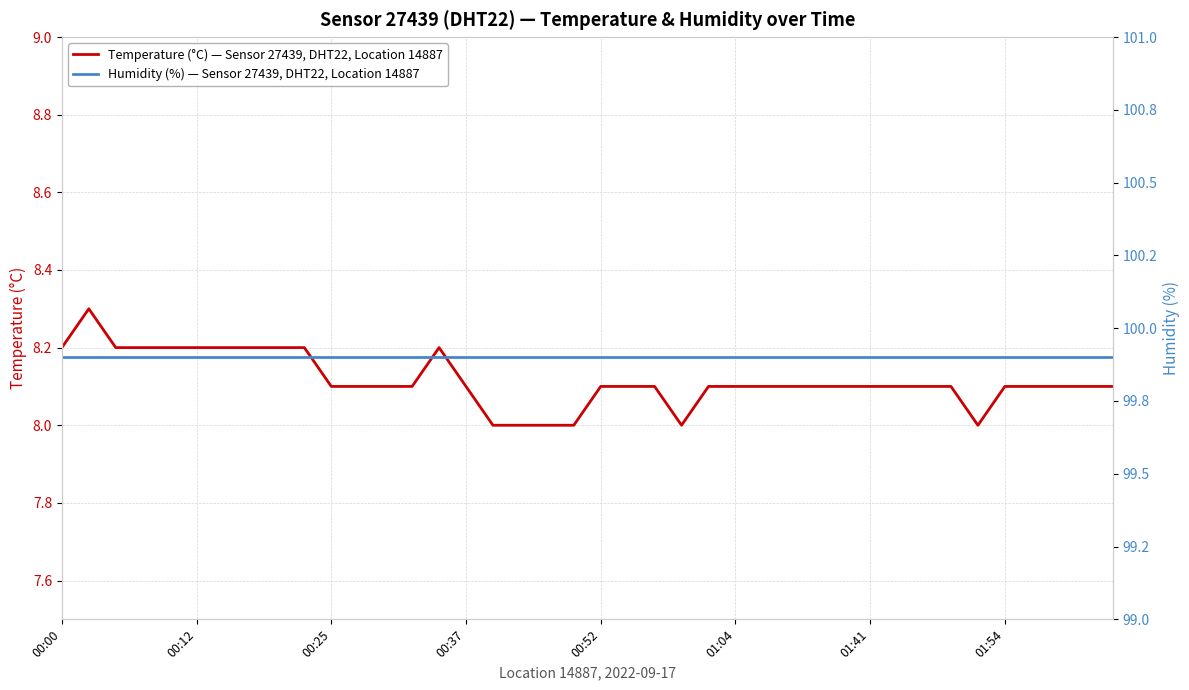

Reading right to left, what are all the values shown in this chart?

Temperature (°C) — Sensor 27439, DHT22, Location 14887: 8.1	8.1	8.1	8.1	8.1	8.0	8.1	8.1	8.1	8.1	8.1	8.1	8.1	8.1	8.1	8.1	8.0	8.1	8.1	8.1	8.0	8.0	8.0	8.0	8.1	8.2	8.1	8.1	8.1	8.1	8.2	8.2	8.2	8.2	8.2	8.2	8.2	8.2	8.3	8.2
Humidity (%) — Sensor 27439, DHT22, Location 14887: 99.9	99.9	99.9	99.9	99.9	99.9	99.9	99.9	99.9	99.9	99.9	99.9	99.9	99.9	99.9	99.9	99.9	99.9	99.9	99.9	99.9	99.9	99.9	99.9	99.9	99.9	99.9	99.9	99.9	99.9	99.9	99.9	99.9	99.9	99.9	99.9	99.9	99.9	99.9	99.9